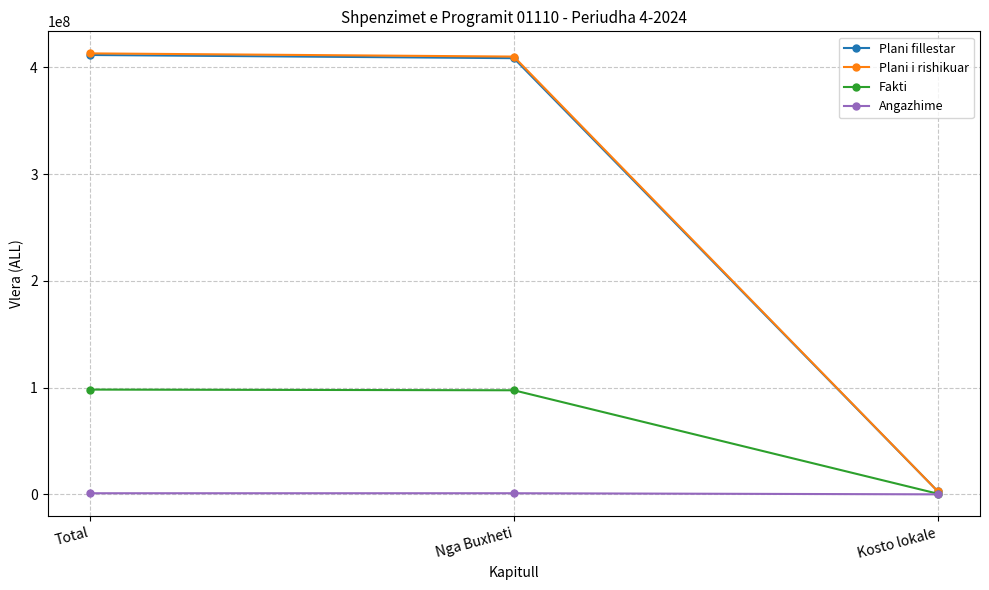

What is the label of the 1st point from the right?

Kosto lokale